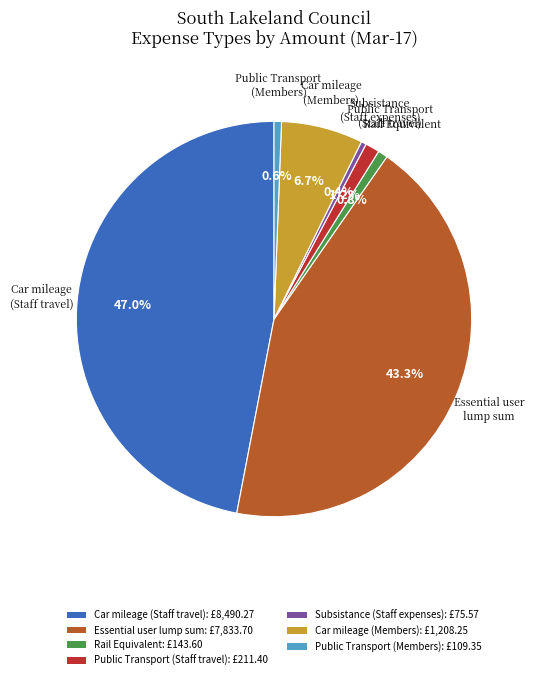

Which slice is the largest?

Car mileage (Staff travel): £8,490.27